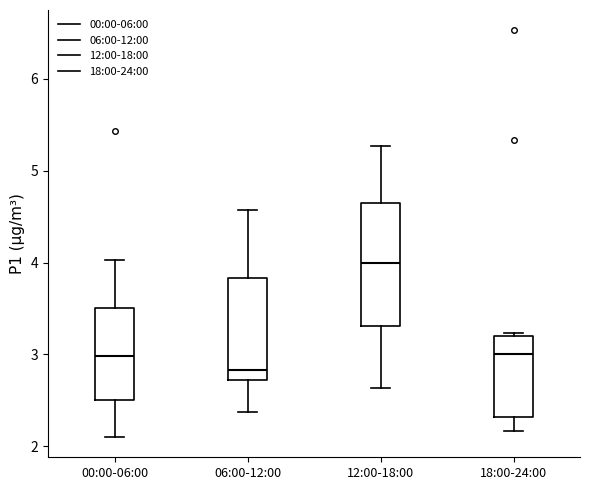

Which box has the highest median line?

12:00-18:00